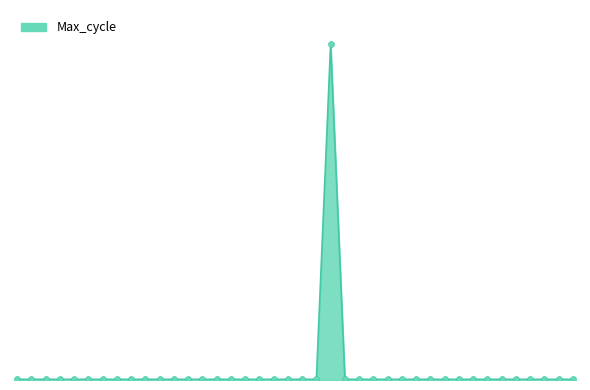

Does the chart have visible grid lines?

No